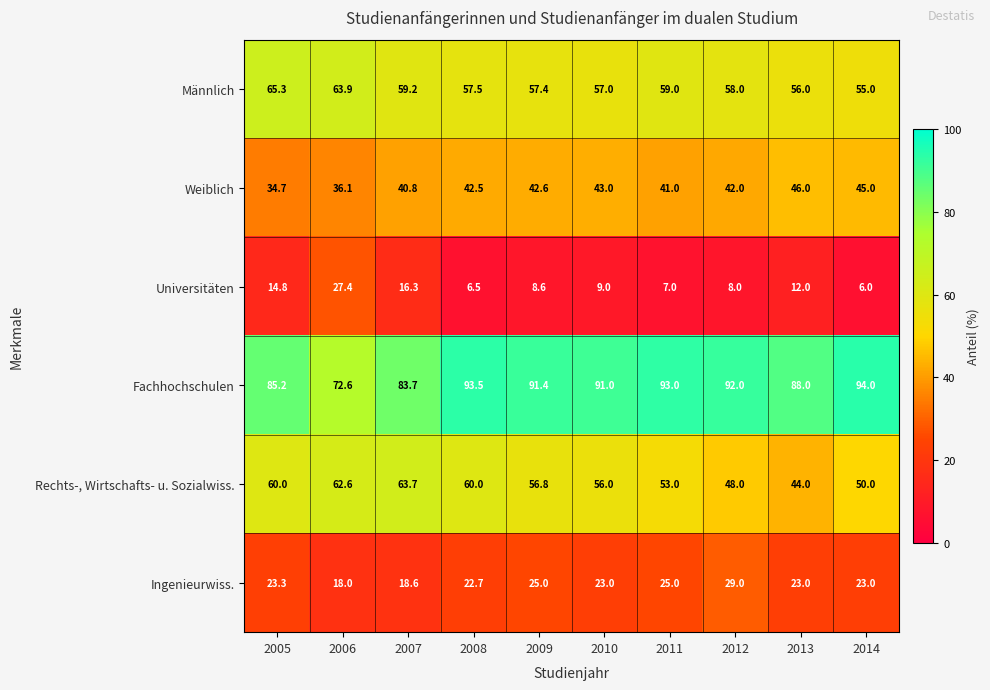

What is the total value across all series at 2007?

282.3